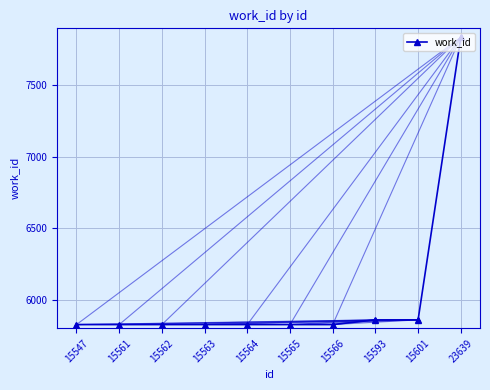

Rank the categories by value from highest to lowest.

23639, 15593, 15601, 15547, 15561, 15562, 15563, 15564, 15565, 15566